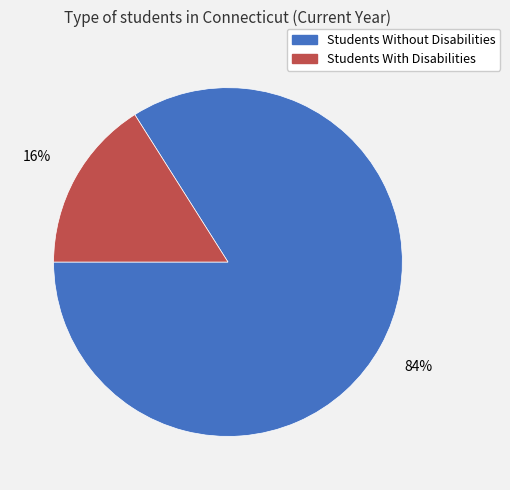

The Students With Disabilities slice represents 16% of the pie. True or false?

True